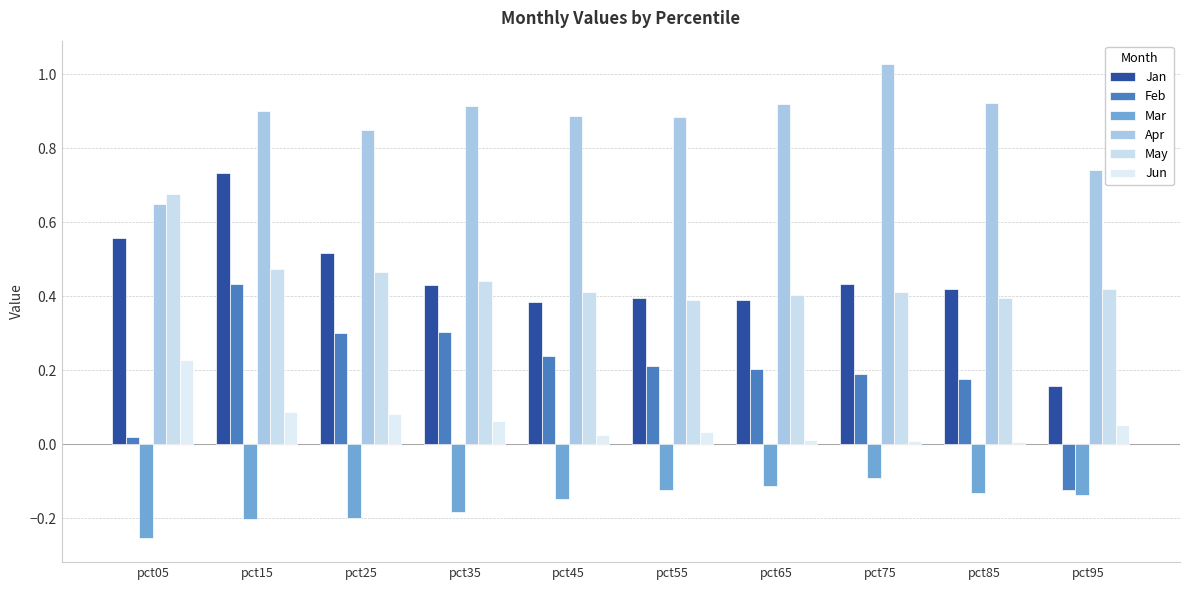

Which category has the lowest value across all series?

pct05